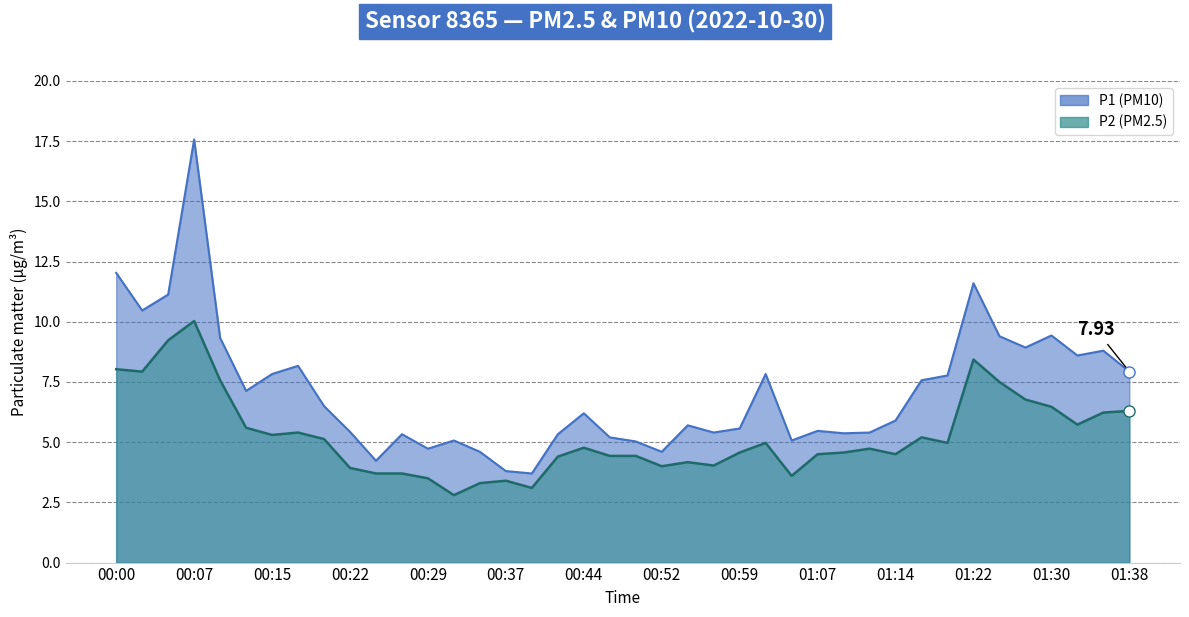

Read the P2 value at 01:12.

4.7